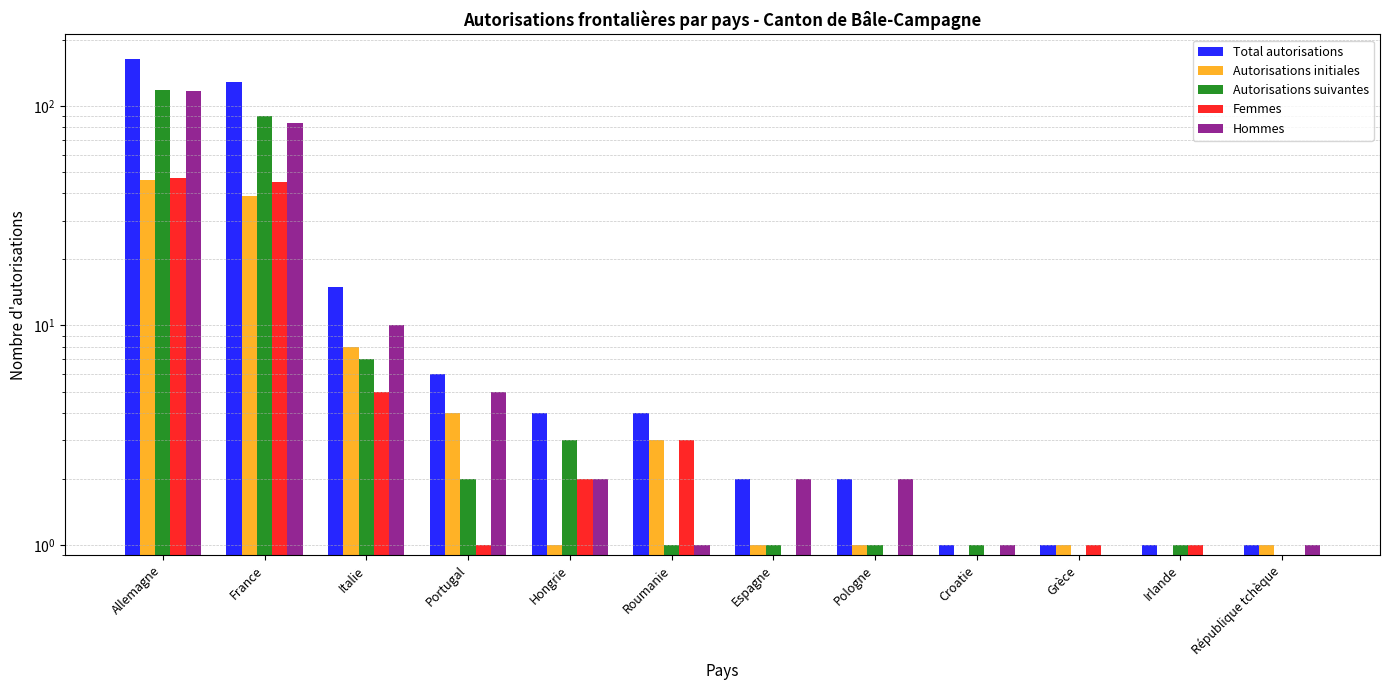

How many series are shown in this chart?

5